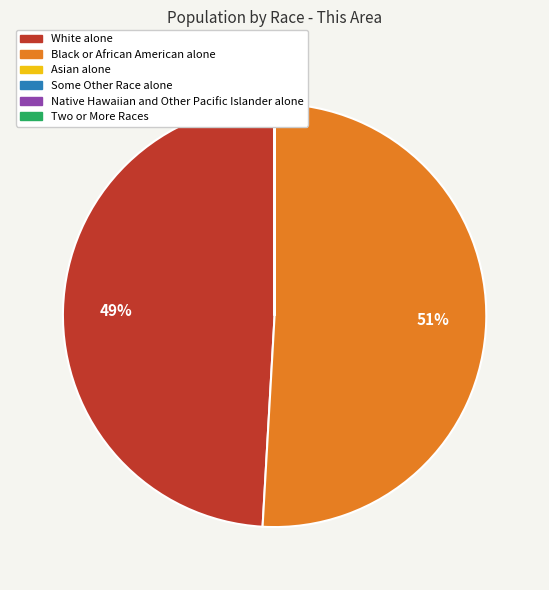

Does Black or African American alone represent more than half of the total?

Yes